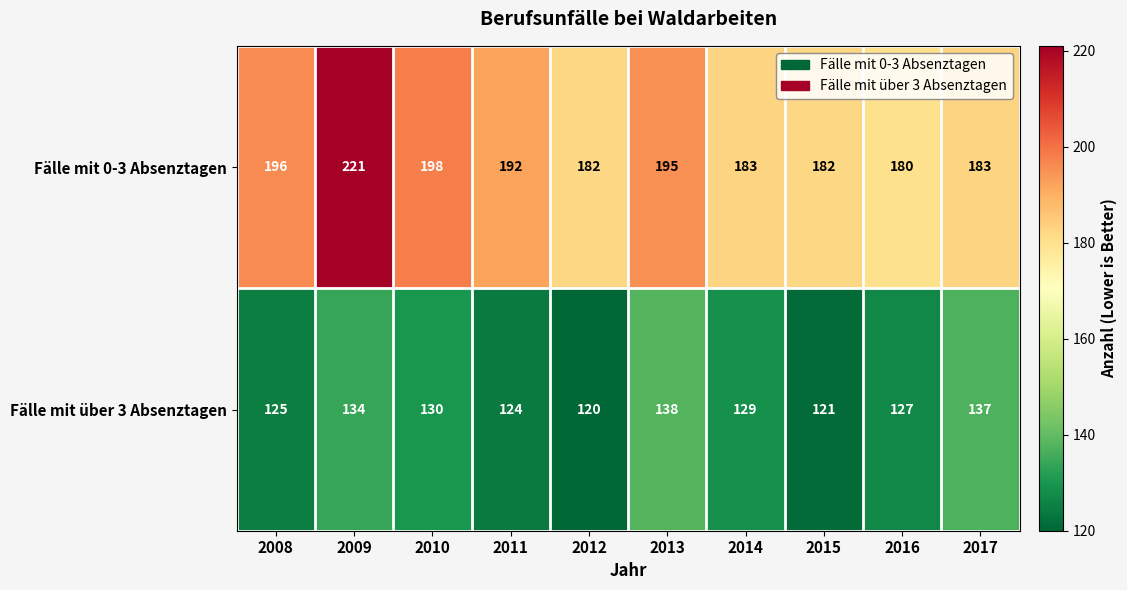

Rank the series by their maximum value, from lowest to highest.

Fälle mit über 3 Absenztagen, Fälle mit 0-3 Absenztagen